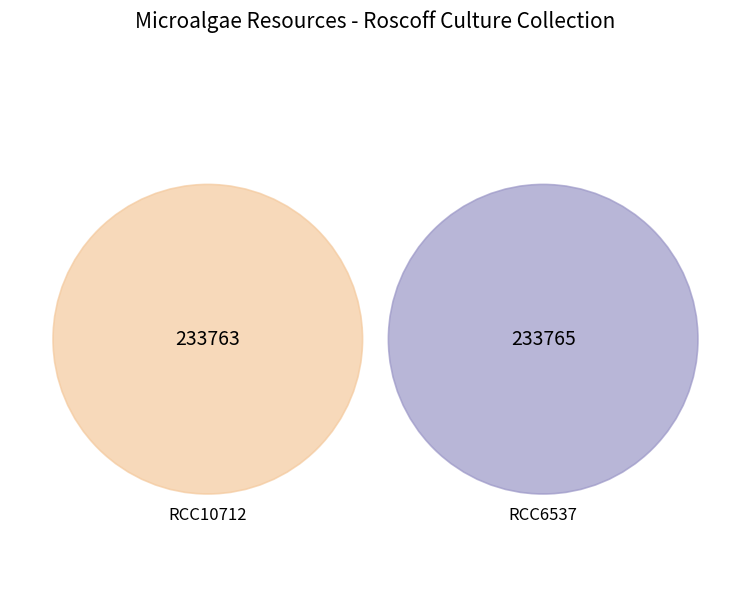

What percentage is NOT represented by RCC10712?

50.0%